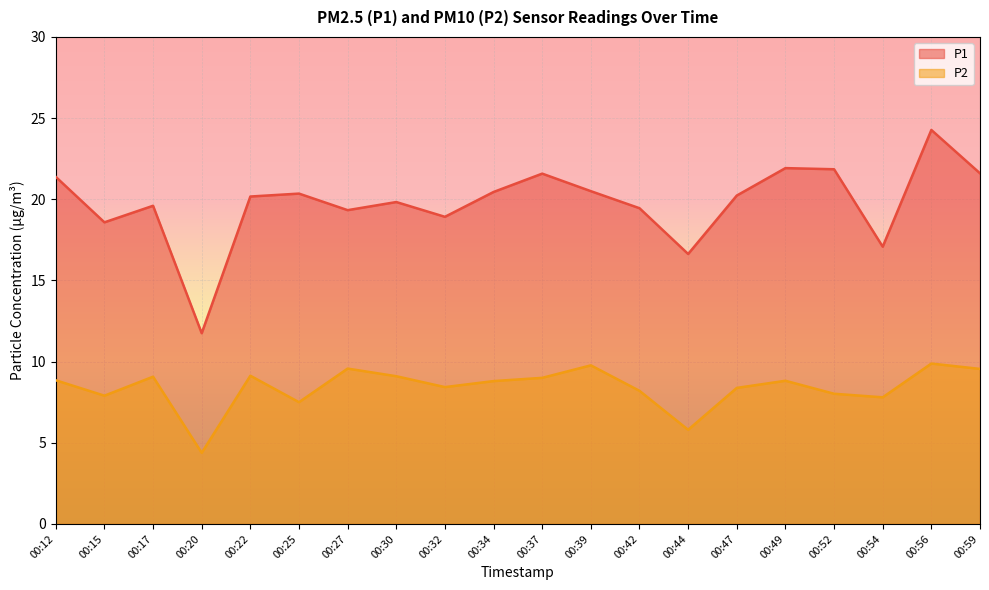

What is the difference between the P1 values at 00:47 and 00:12?

1.1